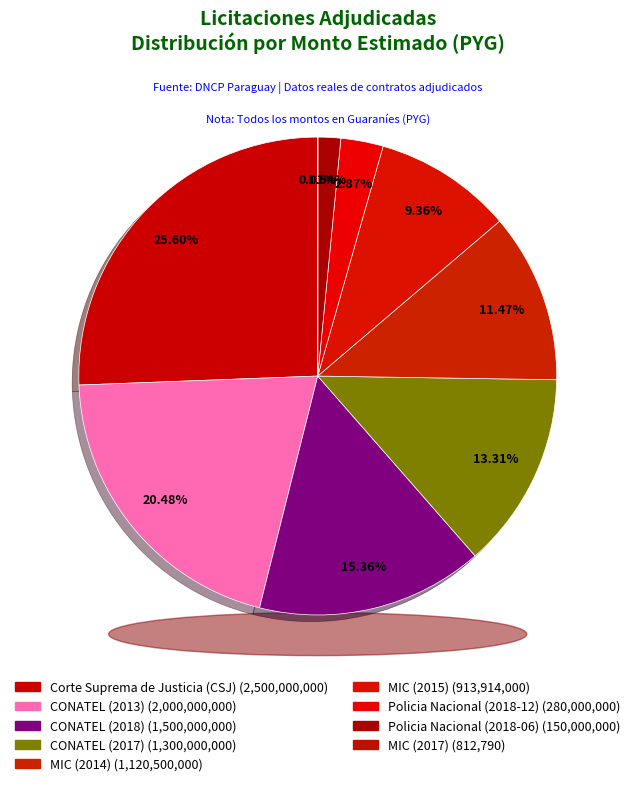

To the nearest percent, what percentage of the pie is CONATEL (2013)?

20%